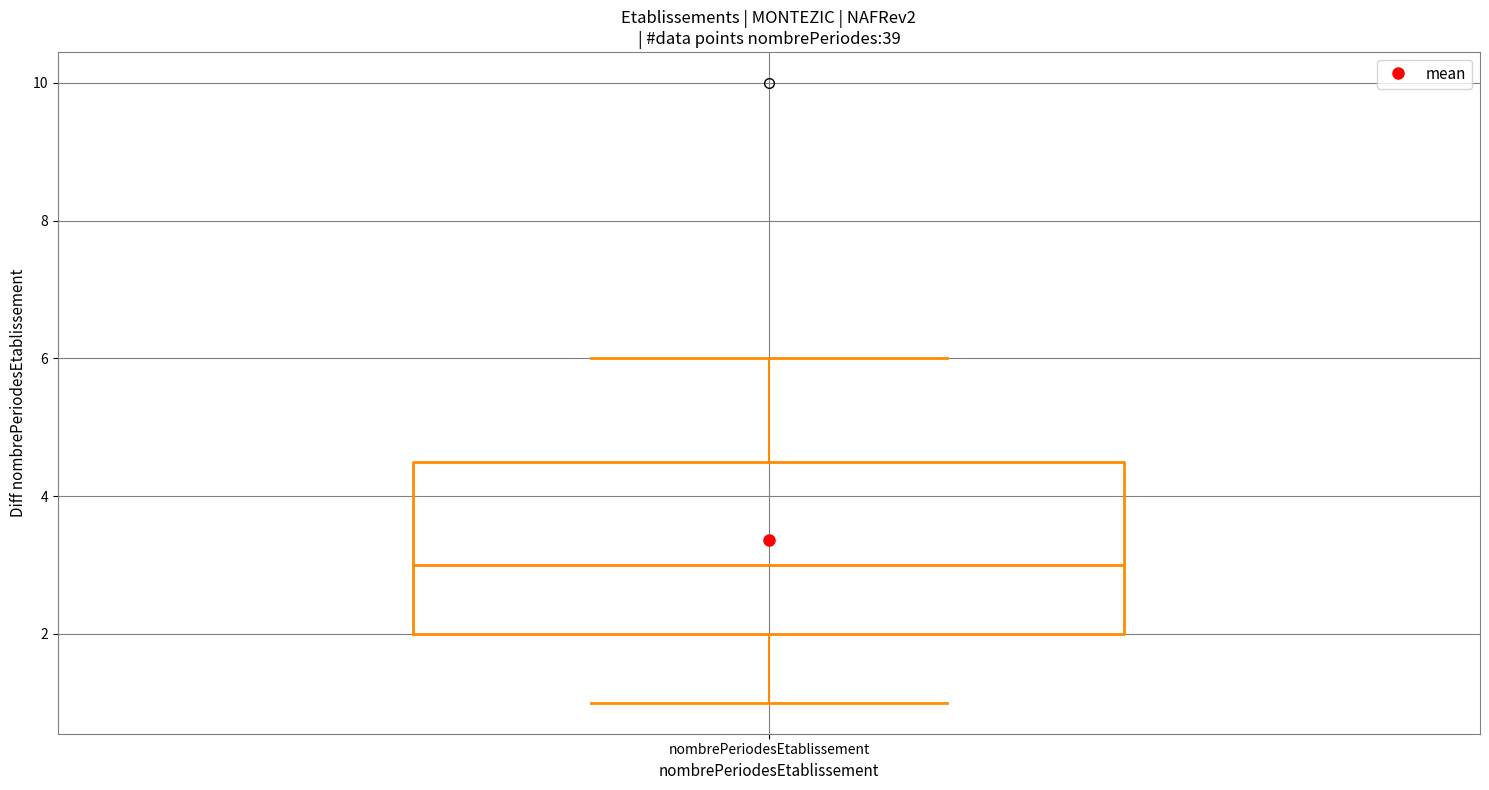

Read this box plot against the y-axis: the position of the median line, the range covered by the box, and the ends of both whiskers. The values are not printed on the chart, so give them approximately, as read against the axis.

median 3.0, box 2.0 to 4.6, whiskers 1.0 to 6.0